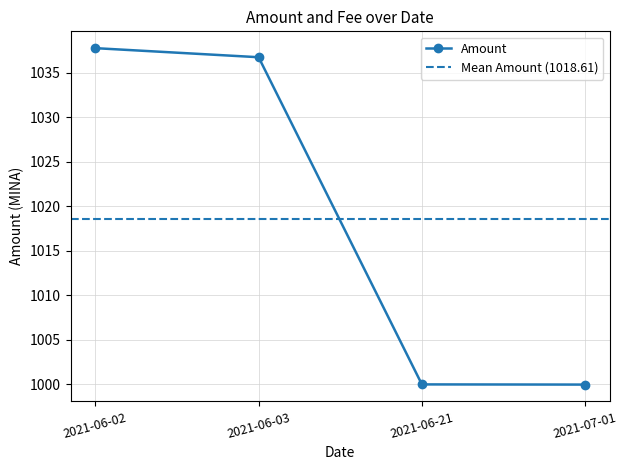

What is the value of the 1st point from the left?

1037.8